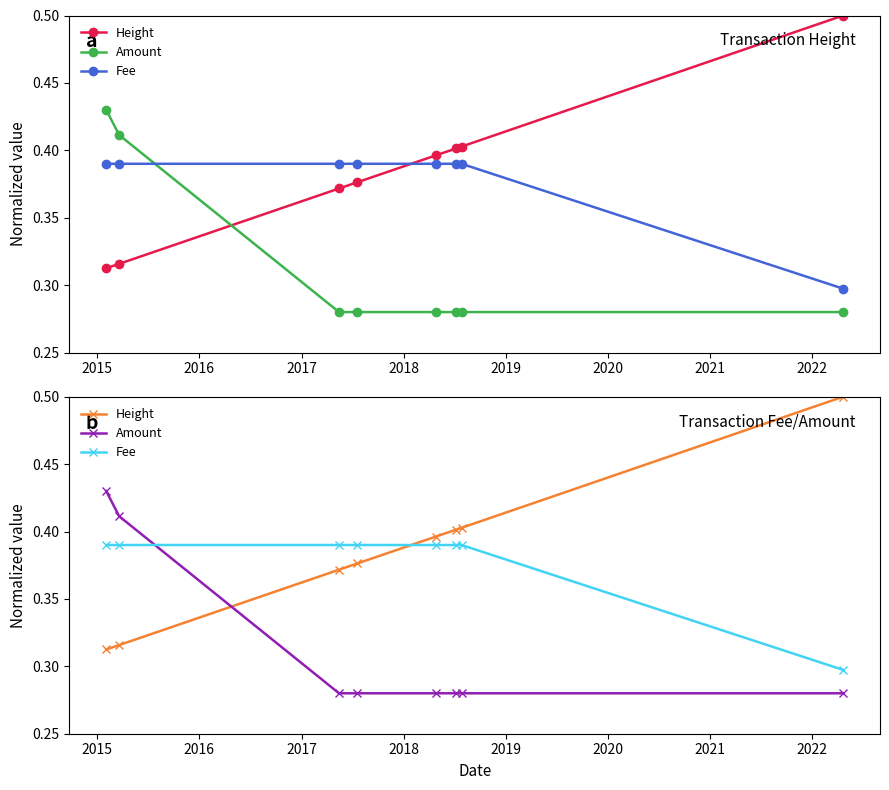

Is this an area chart (filled region under the line)?

No